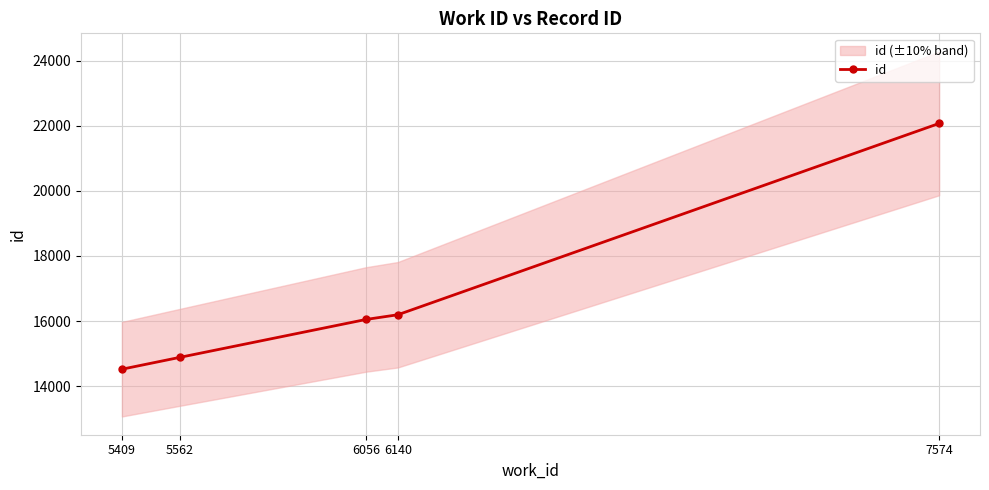

What is the difference between the second highest and second lowest values?

1310